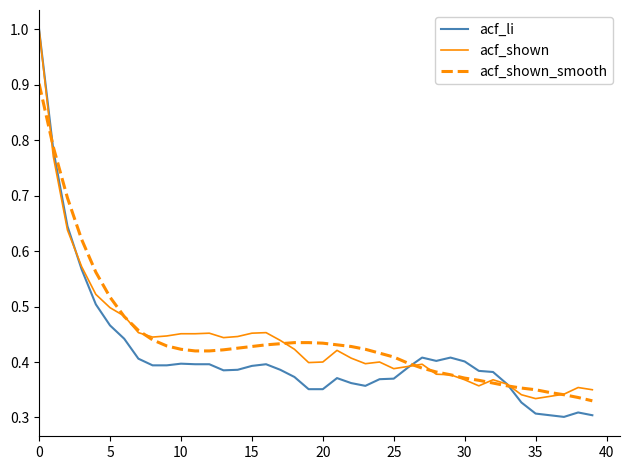

Which series has the widest spread of values?

acf_li